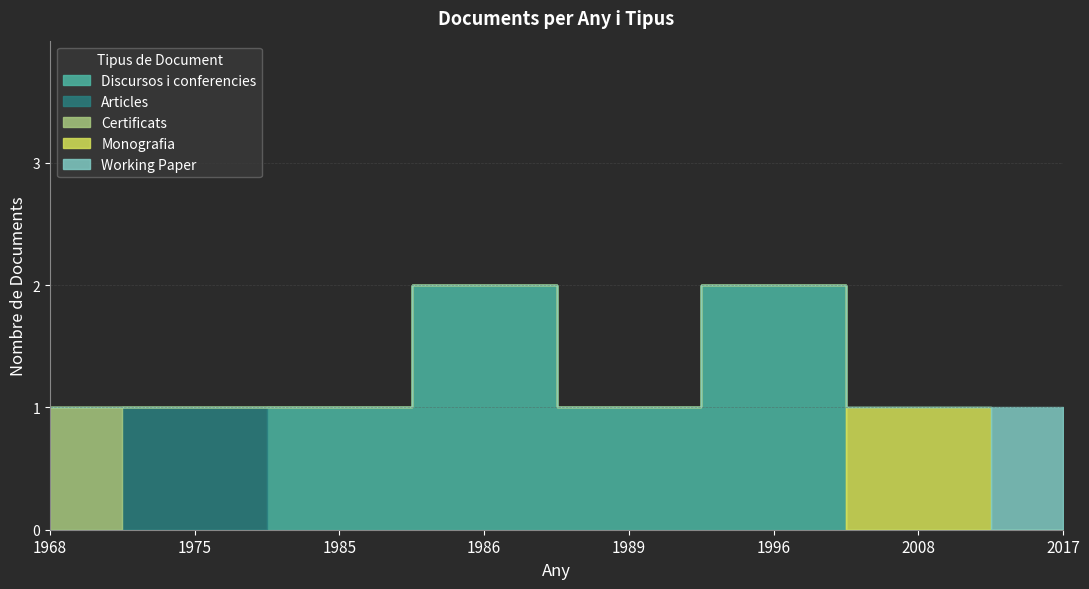

Which category has the lowest value in the Certificats series?

1975